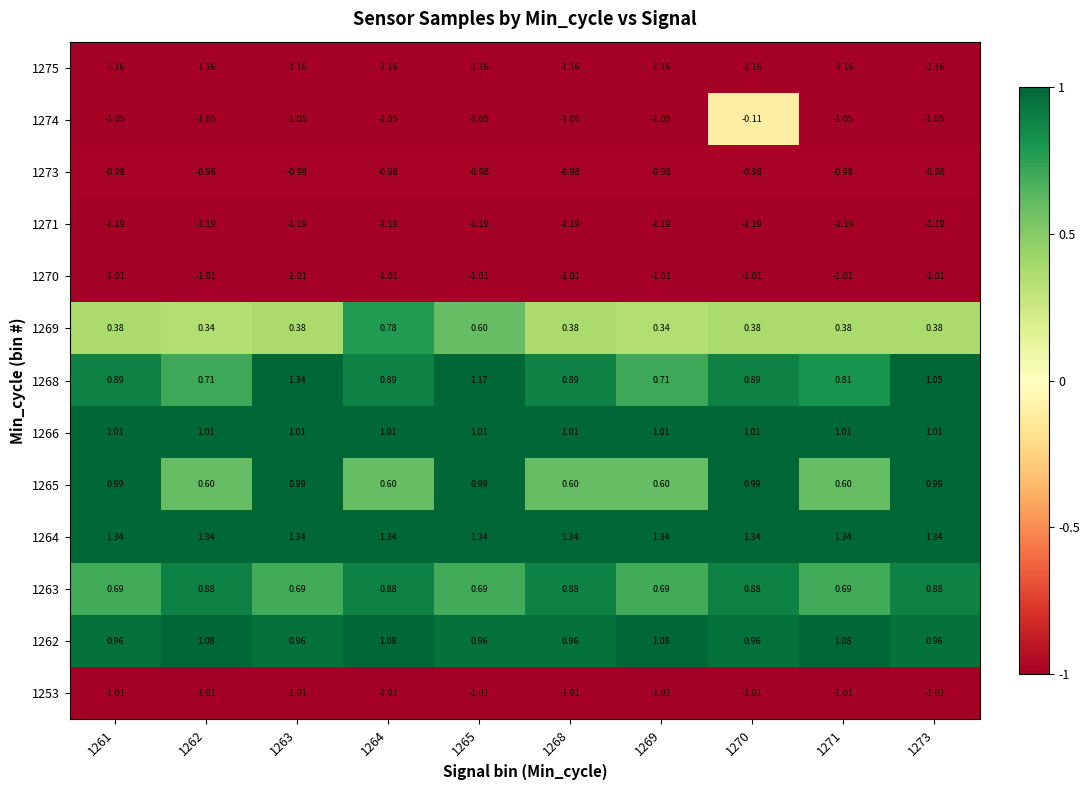

Is the value of 1275 at 1264 greater than the value of 1263 at 1271?

No